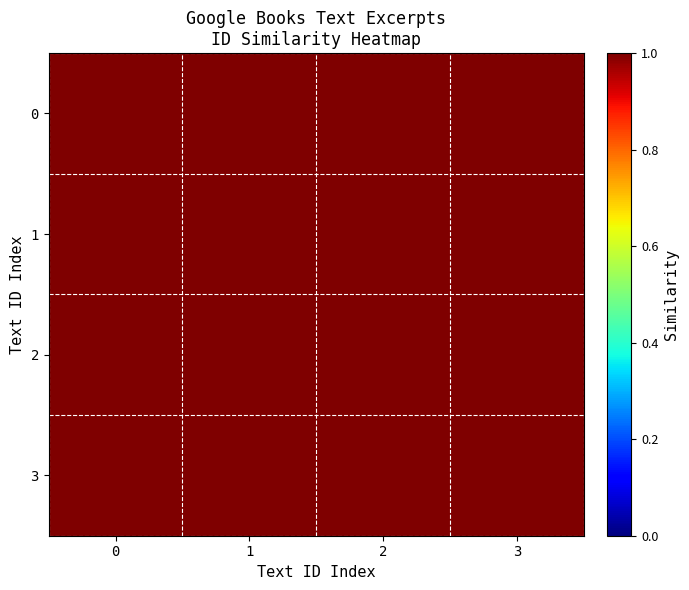

Reading left to right, list all the values displayed in this chart.

0: 0=1.0	1=1.0	2=1.0	3=1.0
1: 0=1.0	1=1.0	2=1.0	3=1.0
2: 0=1.0	1=1.0	2=1.0	3=1.0
3: 0=1.0	1=1.0	2=1.0	3=1.0